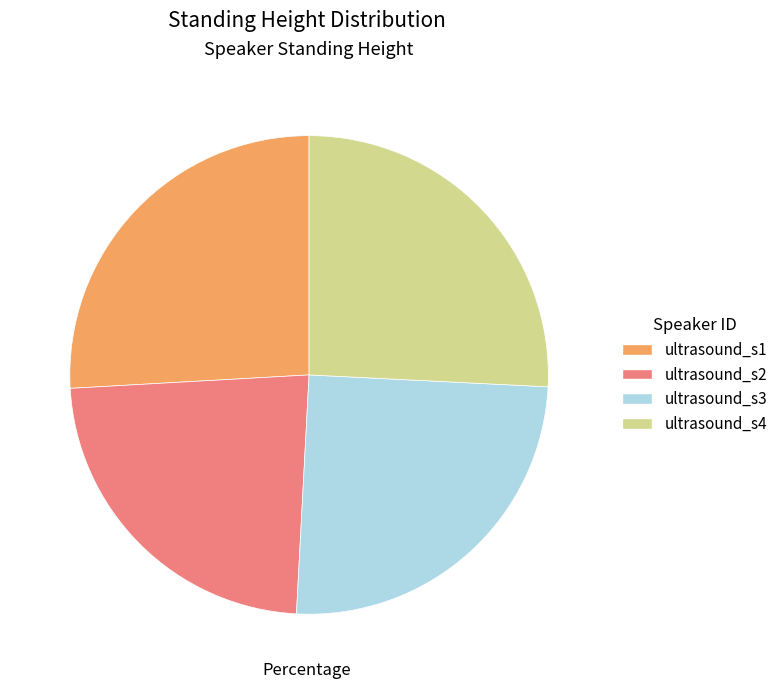

Do ultrasound_s2 and ultrasound_s1 together represent more than half of the pie?

No